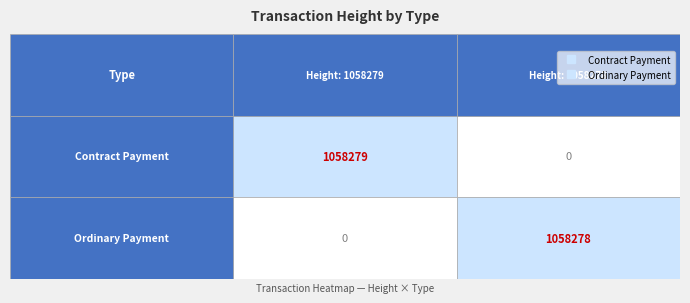

Read the Ordinary Payment value at 1058278, to the nearest 100.

1058300